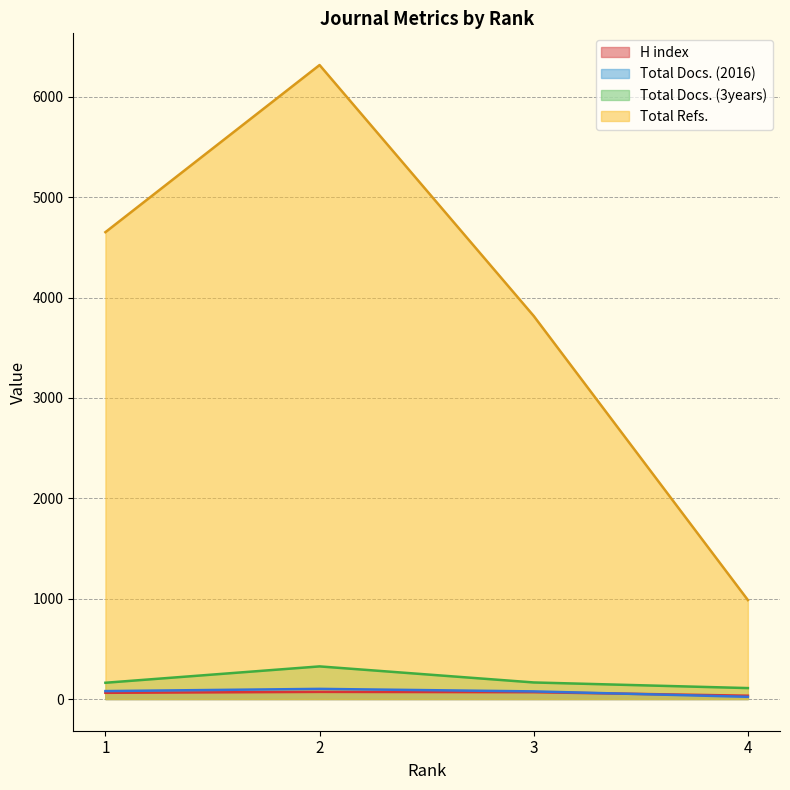

Which category has the highest value across all series?

2